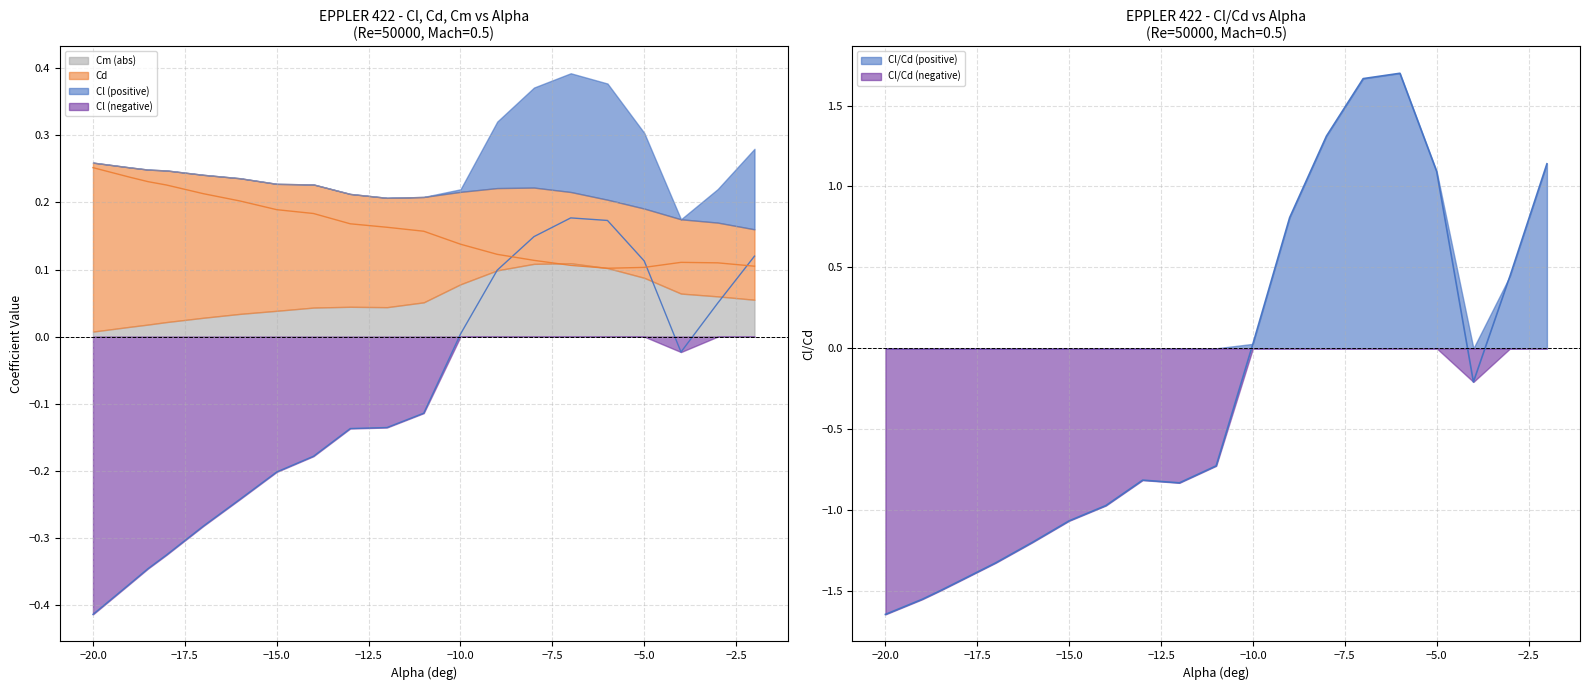

Read the Cd value at -3.

0.1